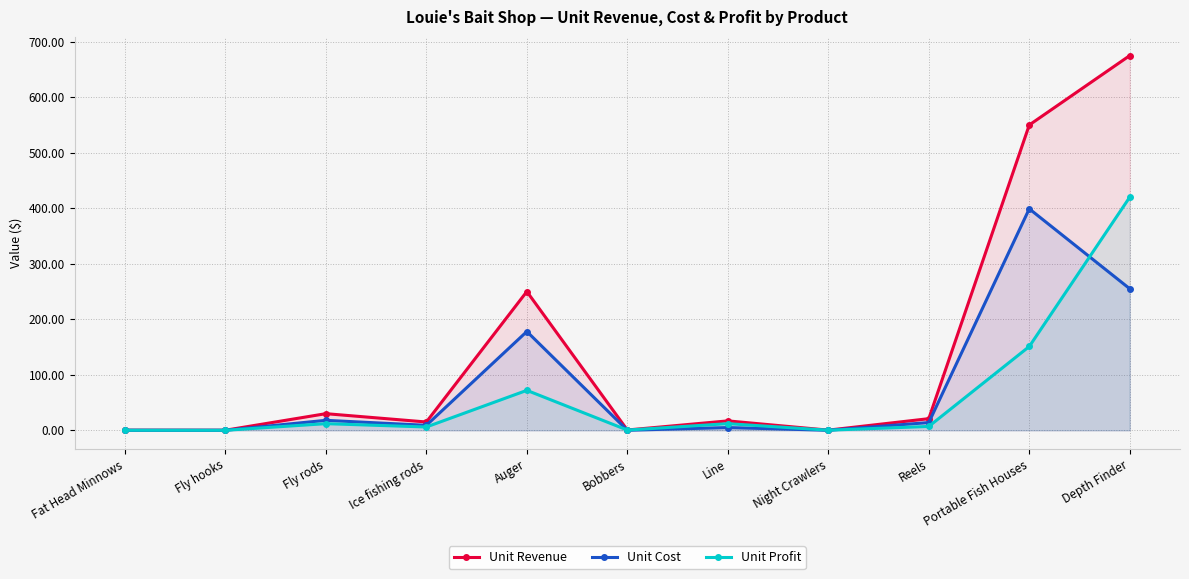

How many data points in Unit Cost are less than 9?

5